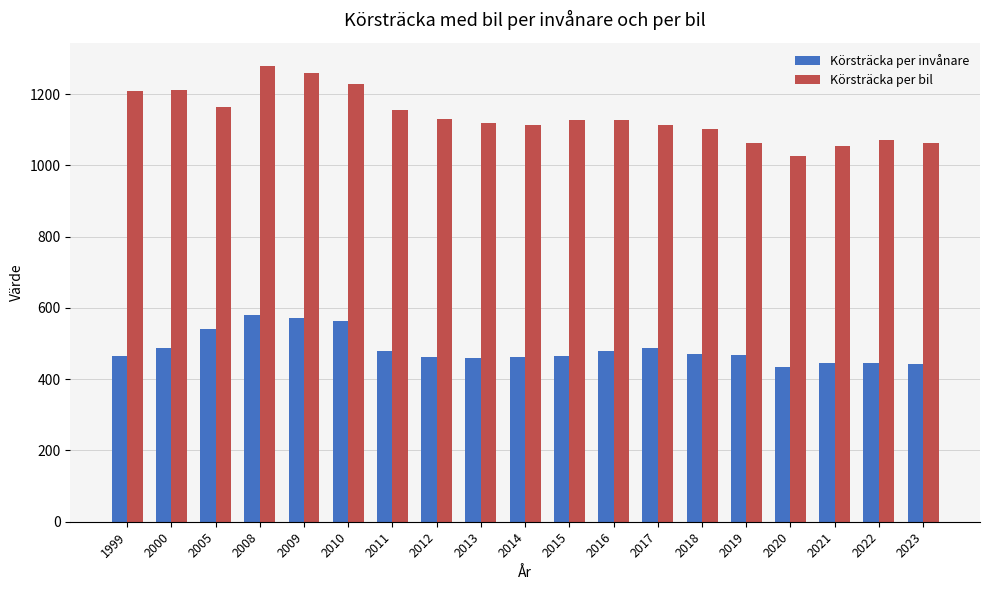

What is the minimum value for Körsträcka per invånare?

434